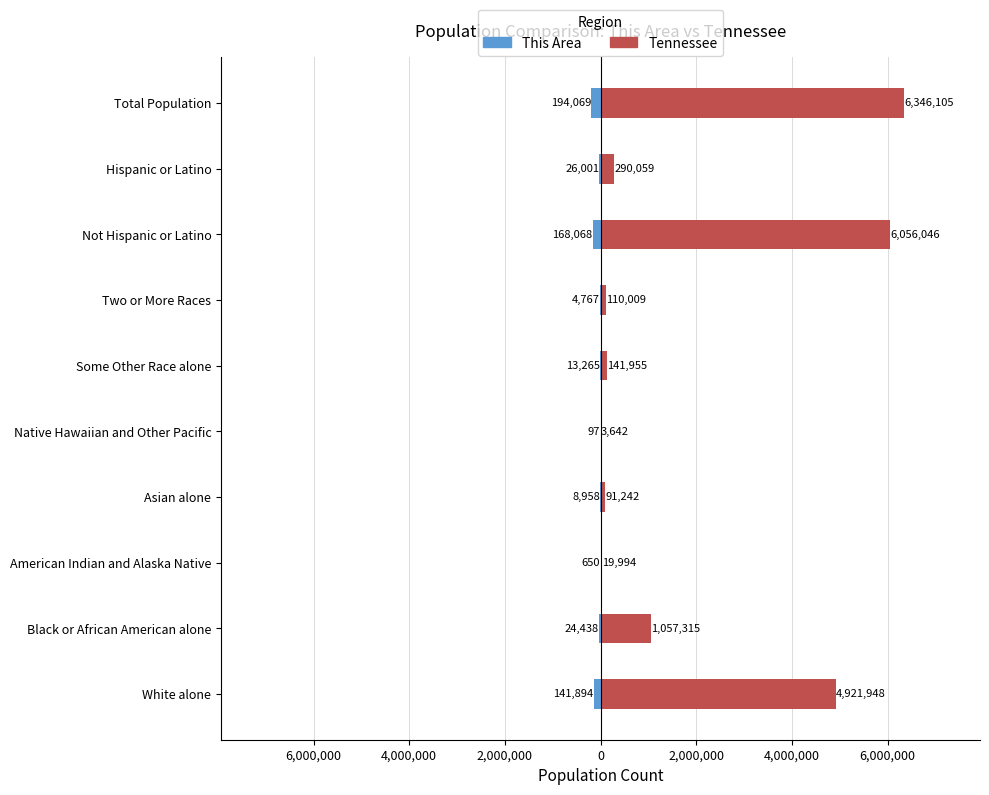

What is the difference between the maximum and minimum values in the This Area series?

193972